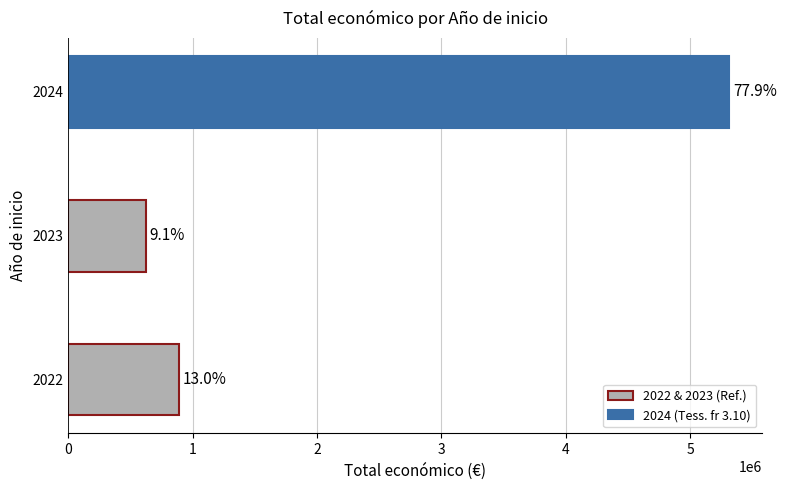

Where does the data first go above 887171?

2024